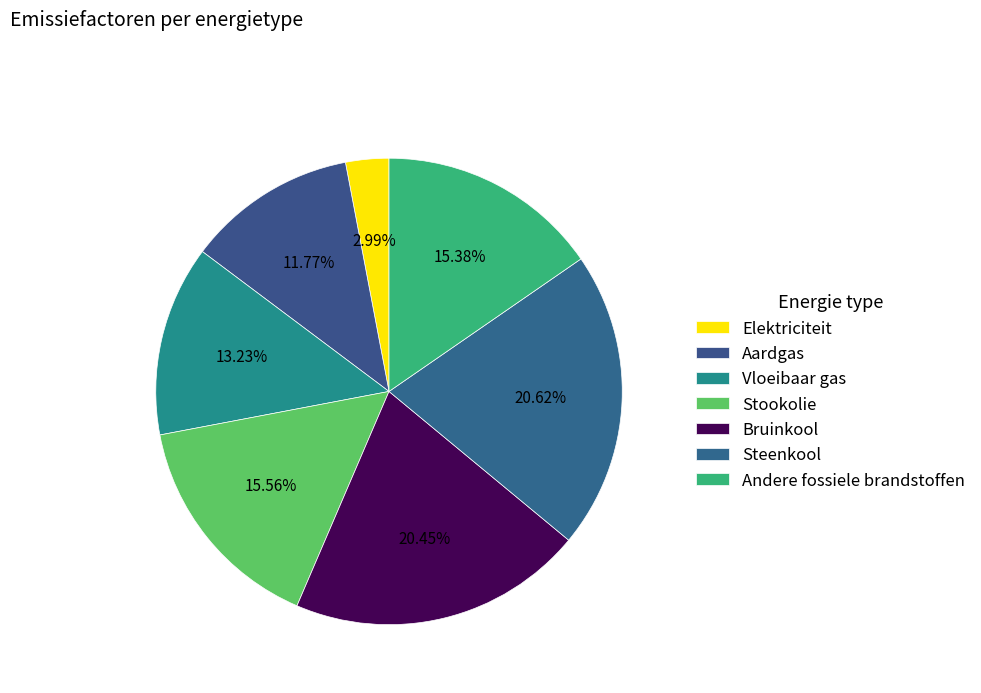

Count the number of slices in the pie.

7